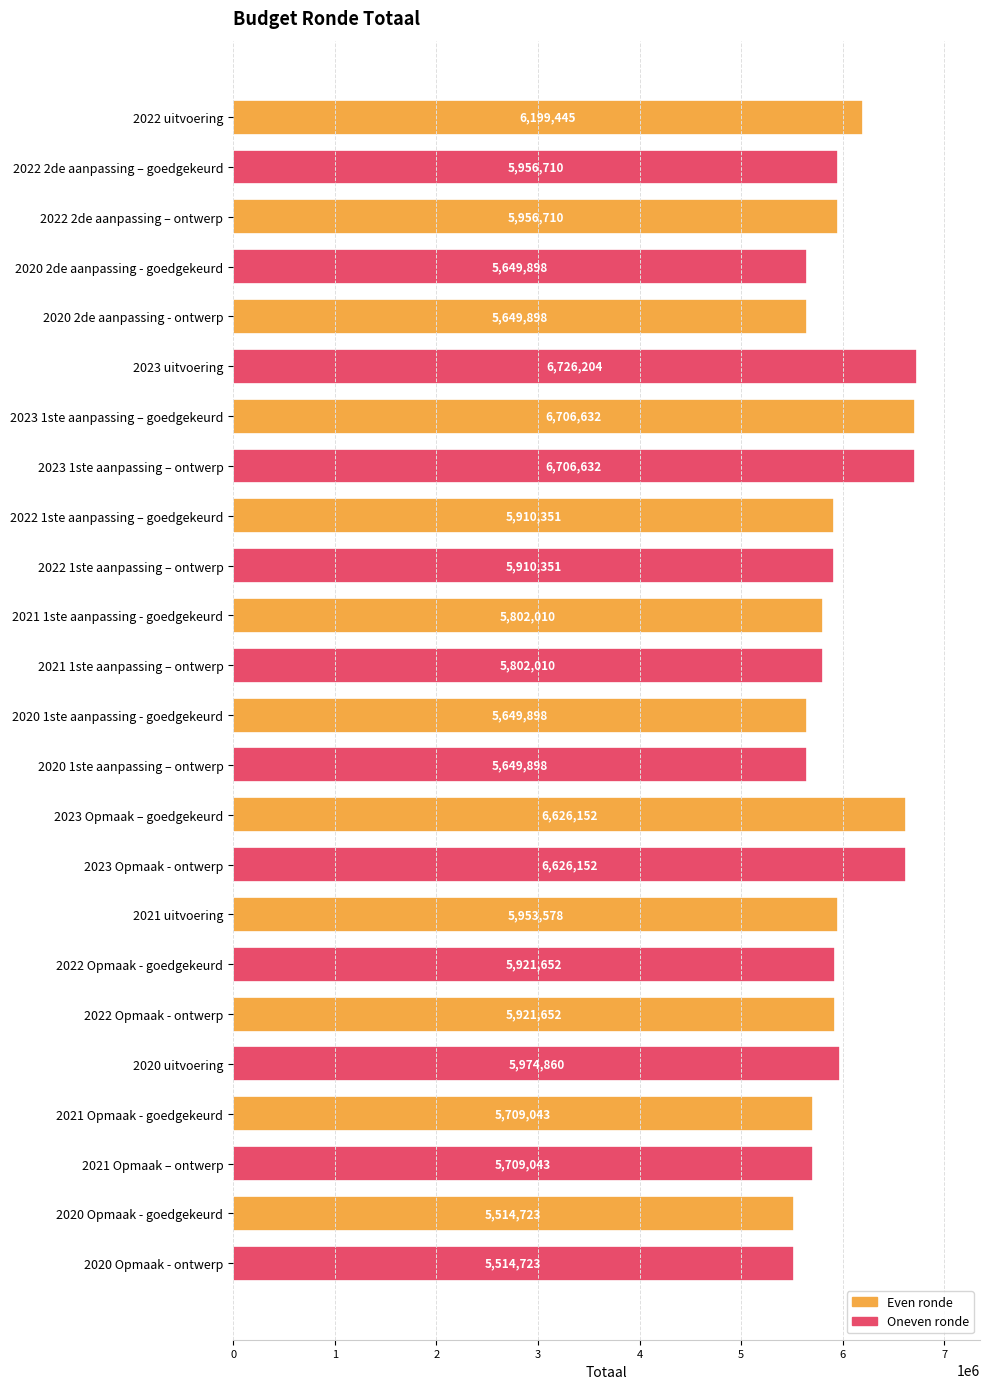

Which has a higher value, 2020 Opmaak - goedgekeurd or 2022 Opmaak - ontwerp?

2022 Opmaak - ontwerp